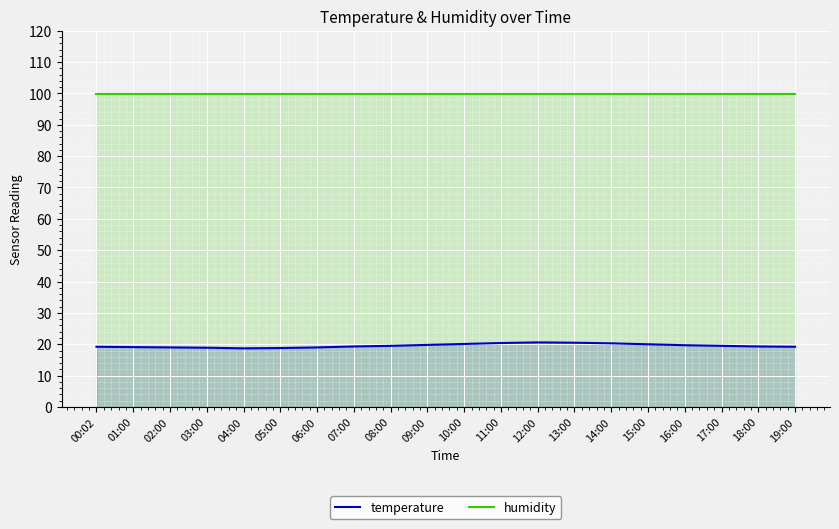

How many lines are shown in the chart?

2